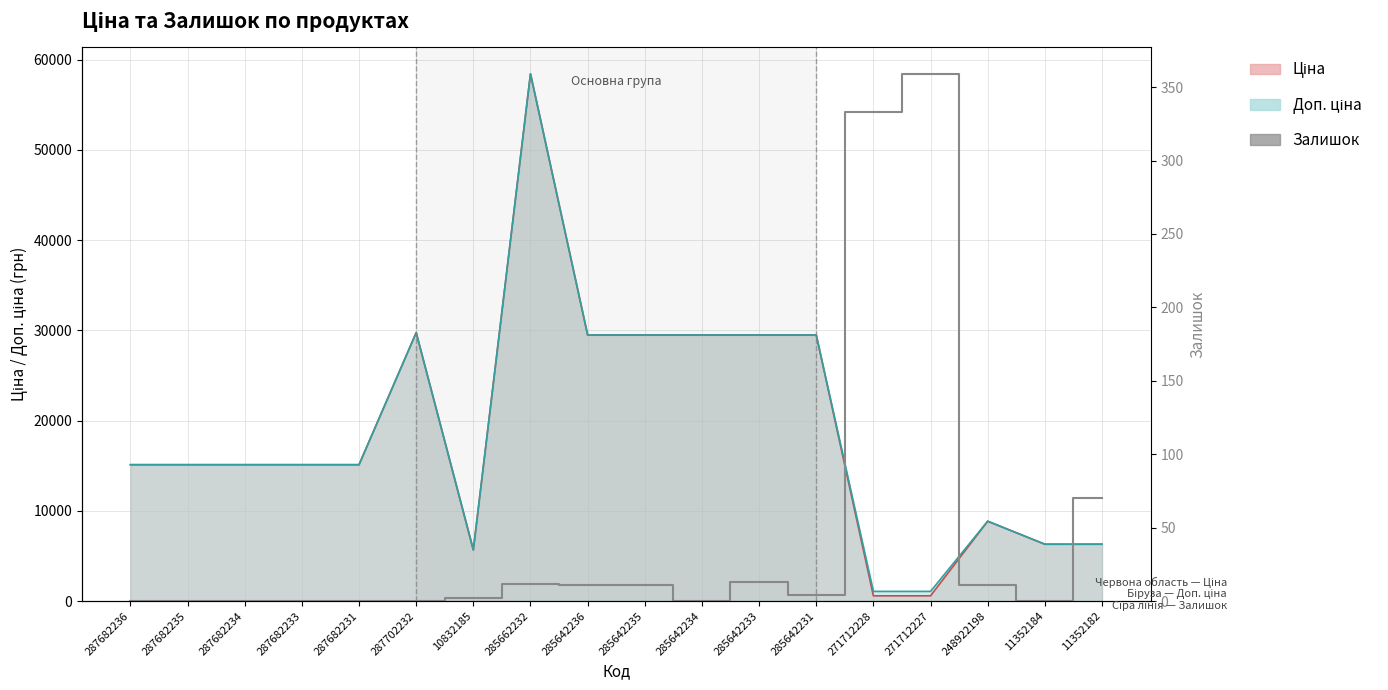

At which label is the value closest to 179?

11352182